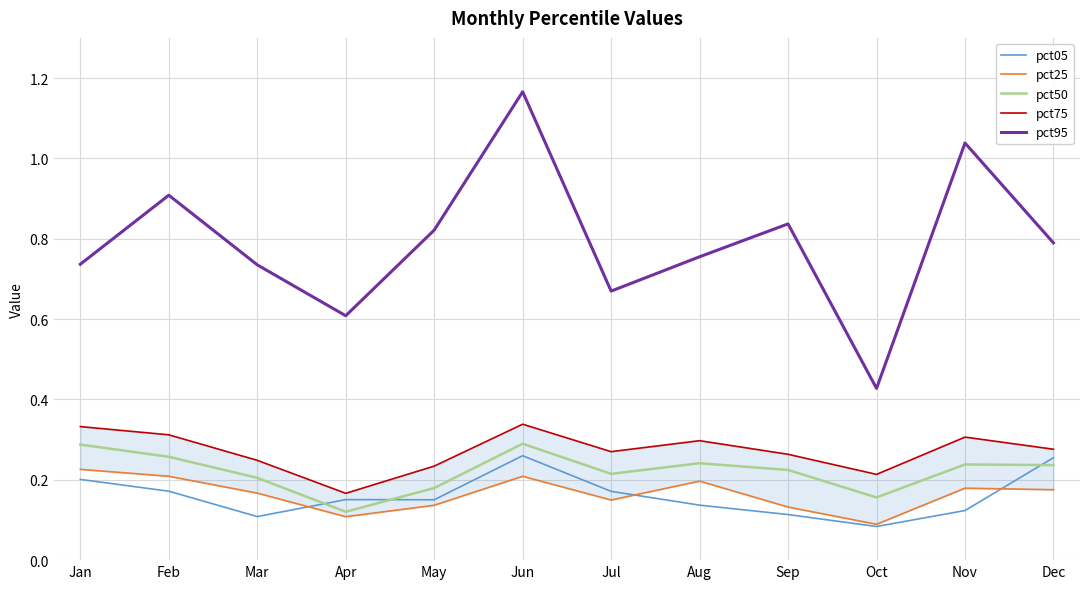

What is the difference between the maximum and minimum values in the pct25 series?

0.1